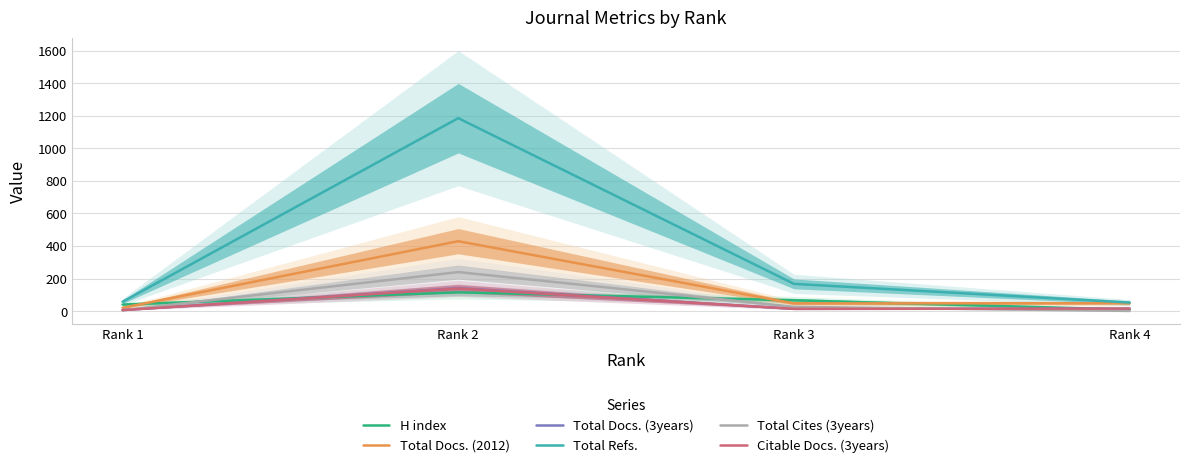

How many lines are shown in the chart?

6